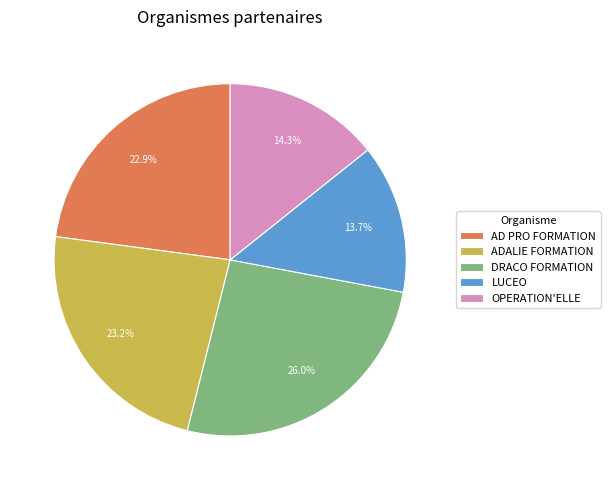

Is it true that DRACO FORMATION is 26% of the pie?

True